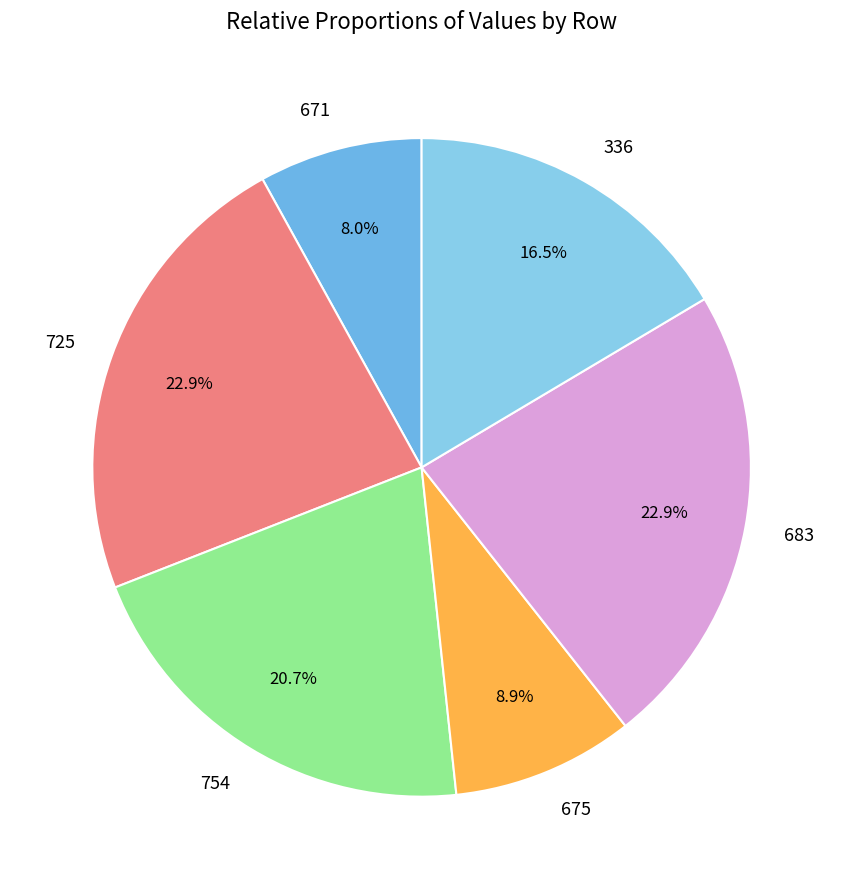

How much of the chart is everything except 683?

77.1%